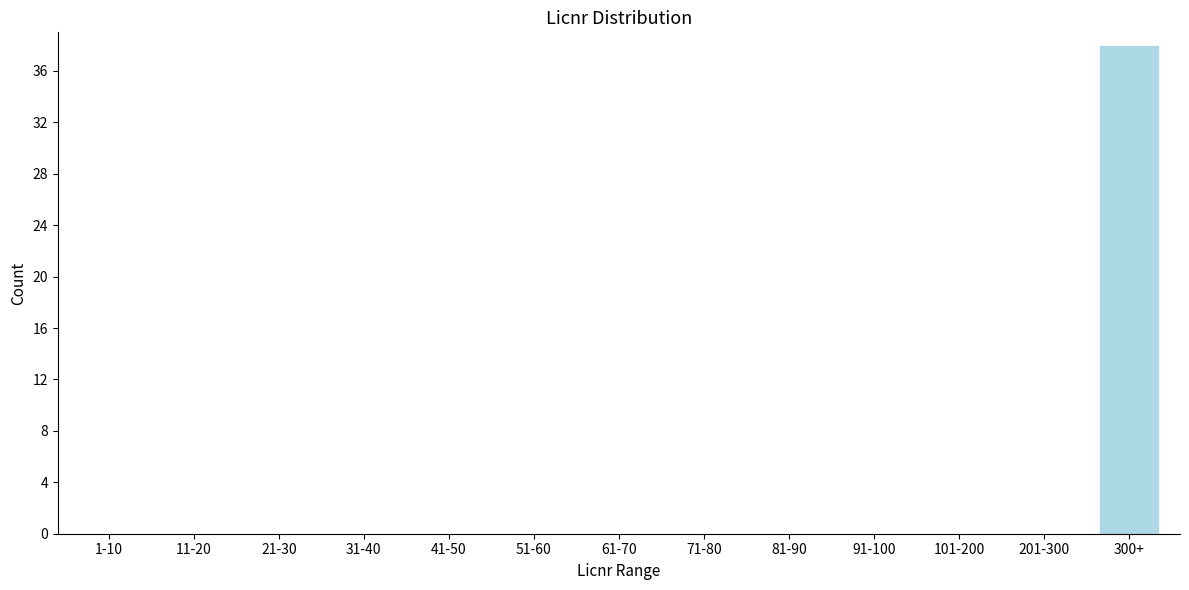

Reading left to right, list all the values displayed in this chart.

1-10=0	11-20=0	21-30=0	31-40=0	41-50=0	51-60=0	61-70=0	71-80=0	81-90=0	91-100=0	101-200=0	201-300=0	300+=38